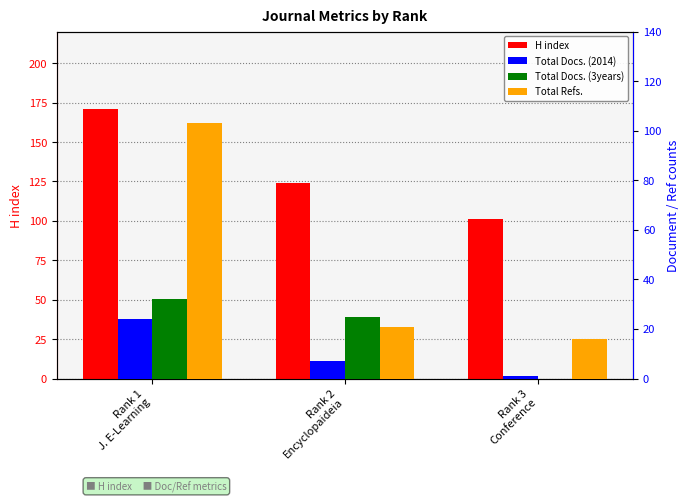

What is the sum of the Total Docs. (2014) values at Rank 2
Encyclopaideia and Rank 1
J. E-Learning?

31